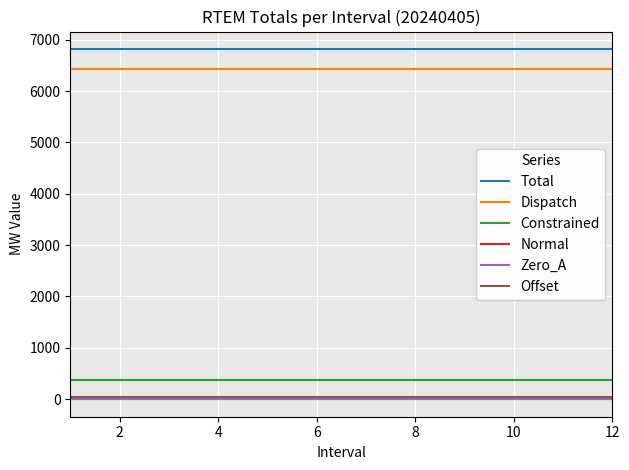

True or false: Normal and Total cross at least once.

False